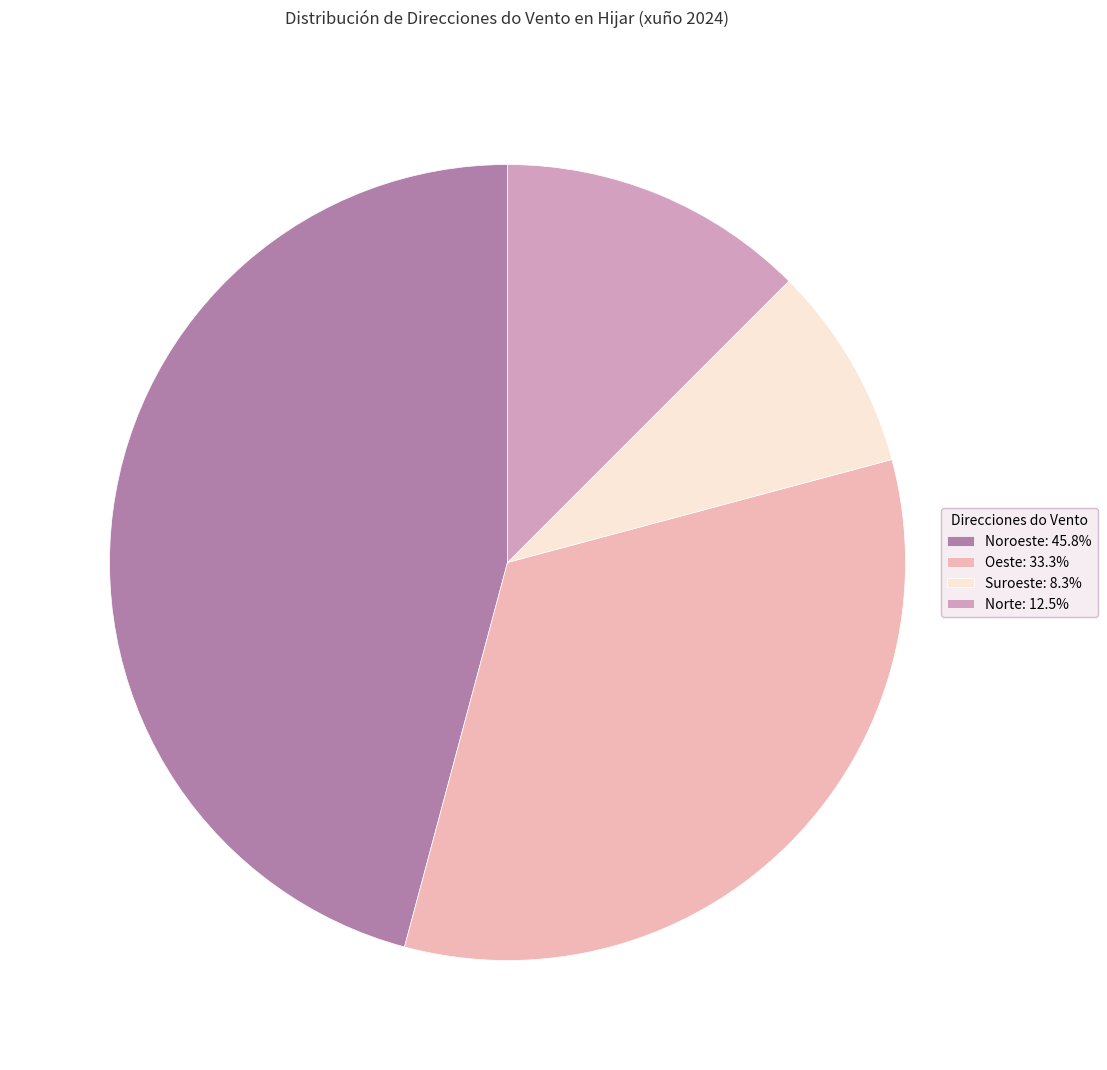

Is there a majority slice in this chart?

No